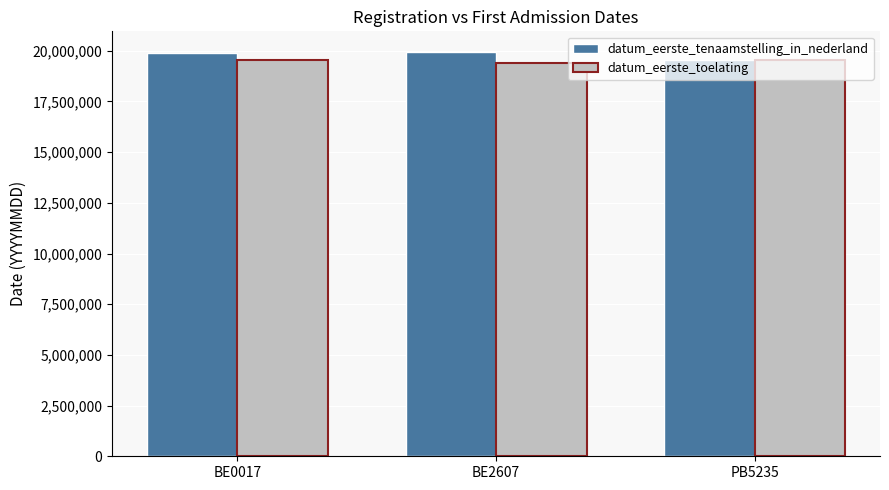

What is the difference between the highest and lowest values at BE2607?

570794